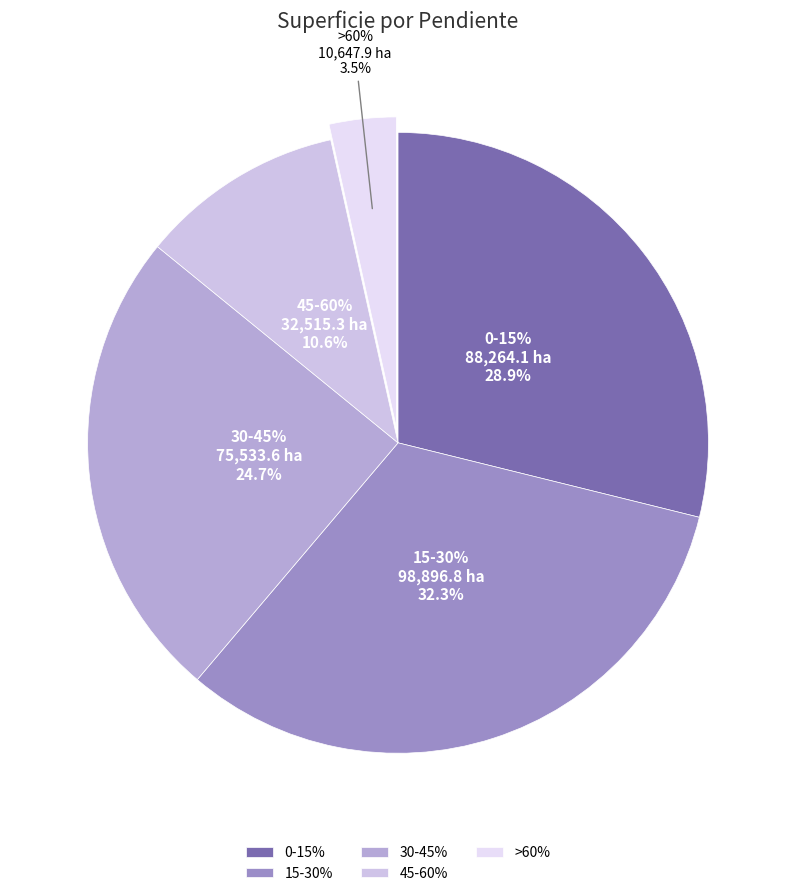

Which has a higher value, 0-15% or 15-30%?

15-30%